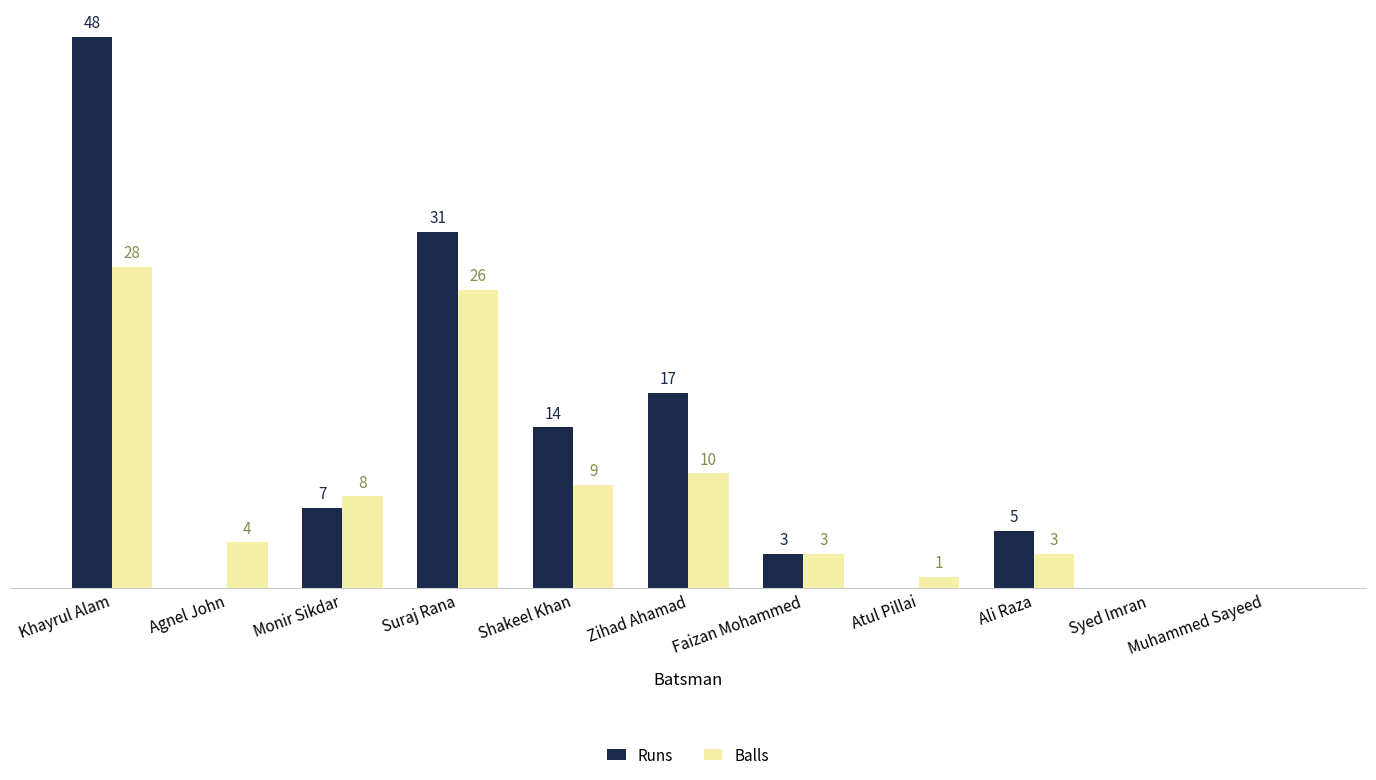

Which series has the largest total across all categories?

Runs